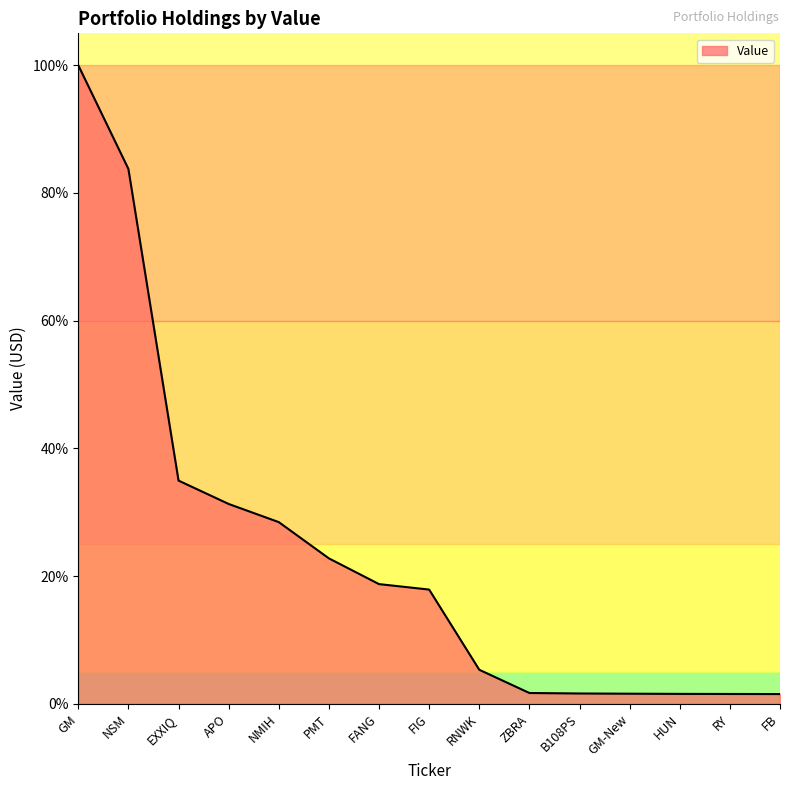

What is the difference between the maximum and minimum values?

98.5